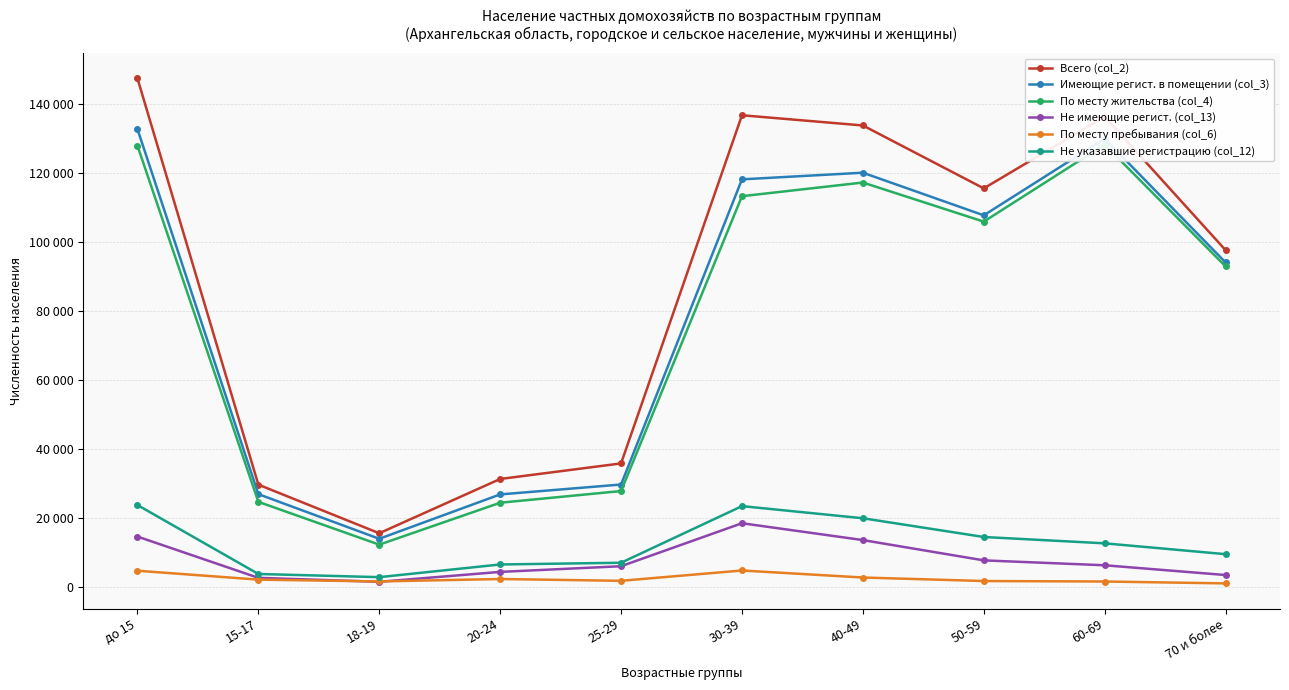

What is the average value of the По месту пребывания (col_6) series?

2542